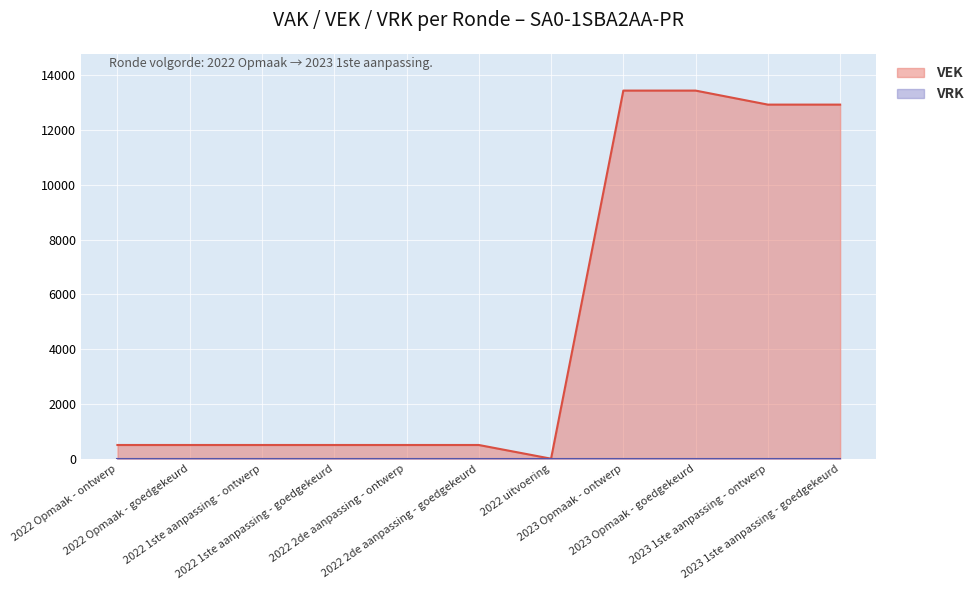

How many categories are shown in the chart?

11